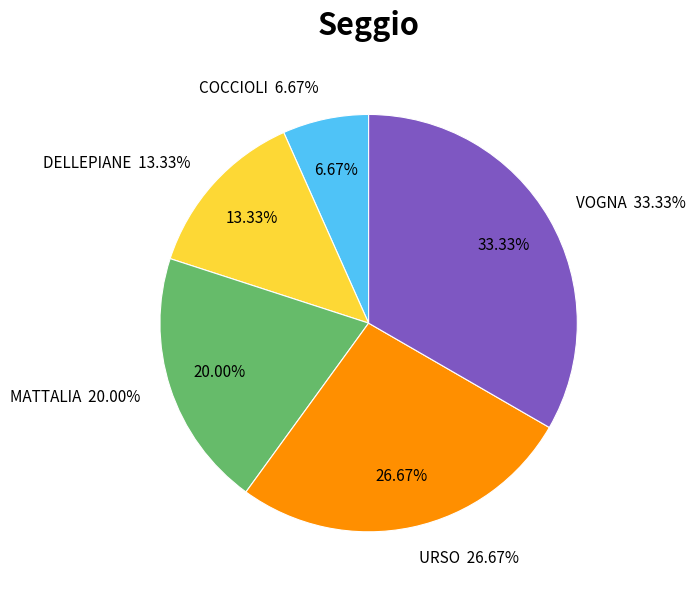

Which category has the biggest portion of the pie?

VOGNA